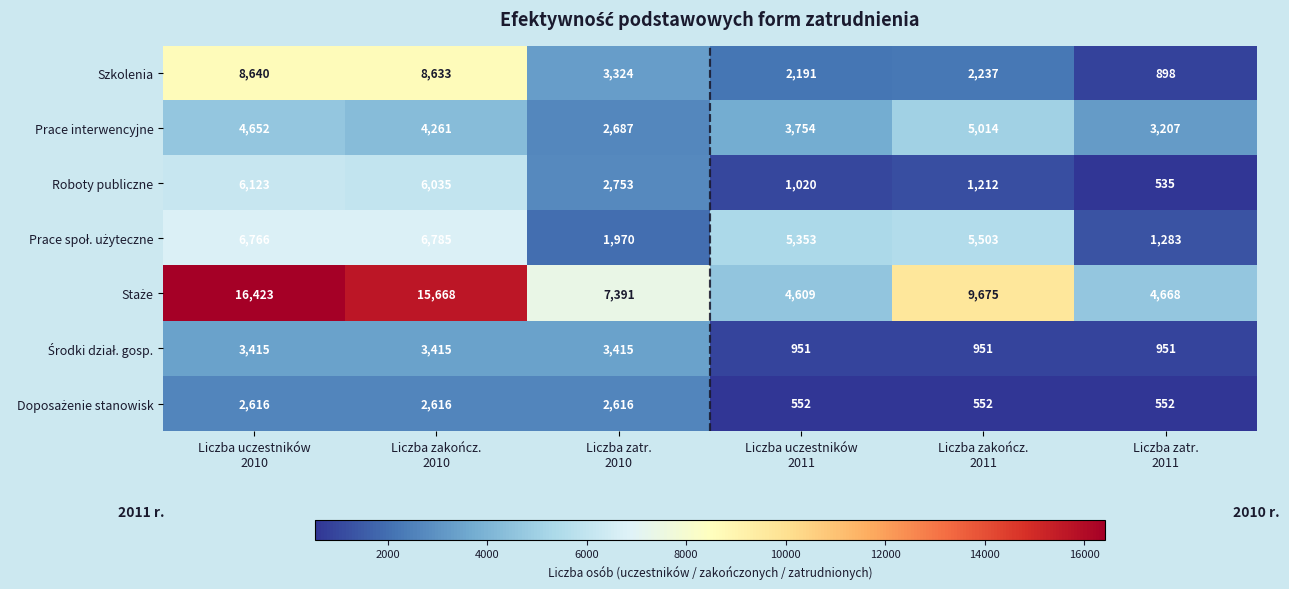

Which category has the lowest value across all series?

Liczba zatr.
2011